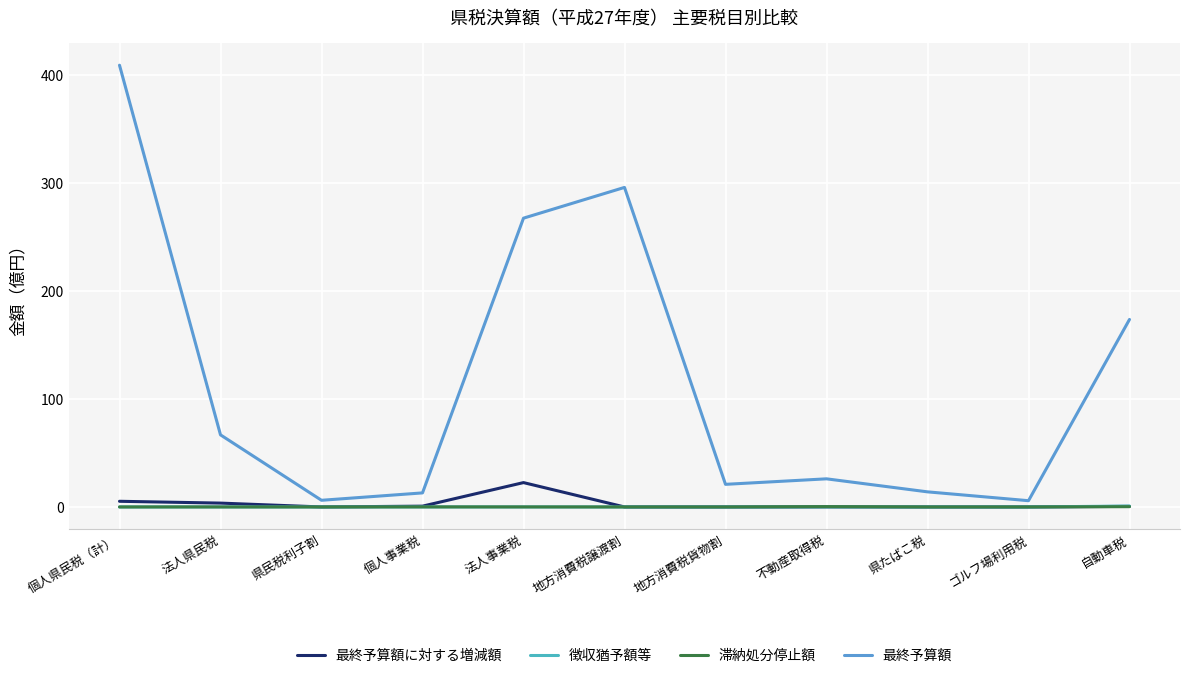

How many interior local peaks does the 最終予算額 series have?

2